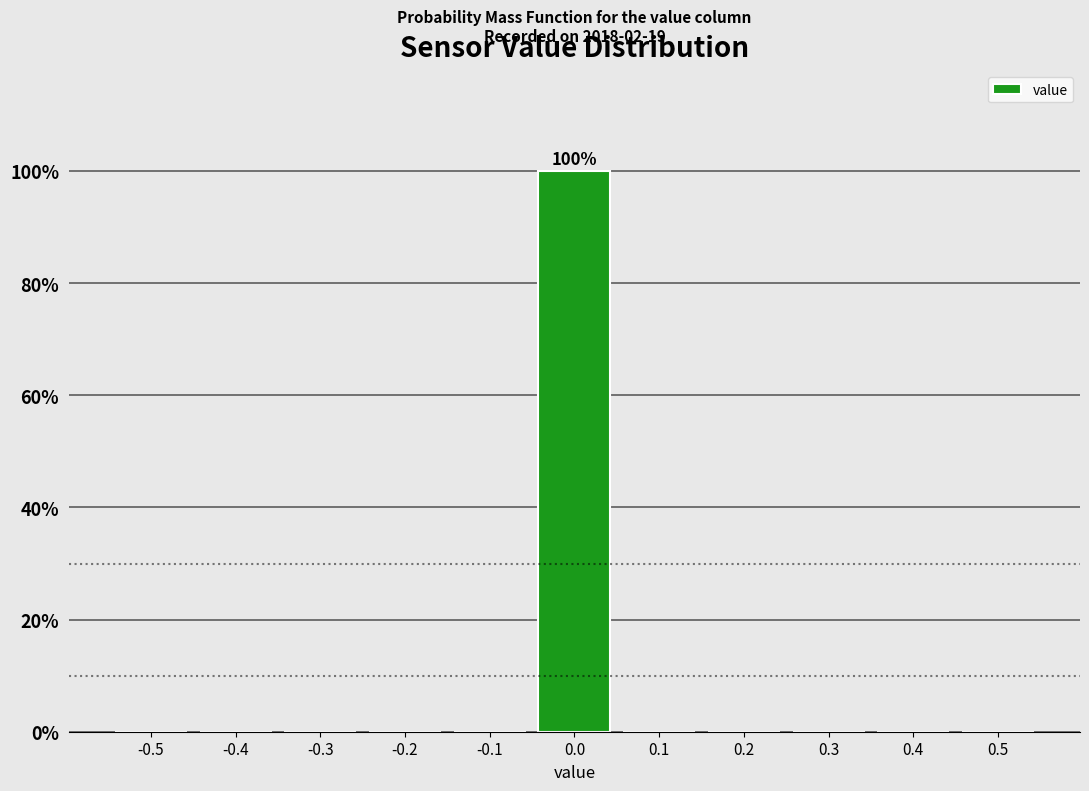

Reading left to right, extract all data points from this chart.

-0.5=0	-0.4=0	-0.3=0	-0.2=0	-0.1=0	0.0=100	0.1=0	0.2=0	0.3=0	0.4=0	0.5=0